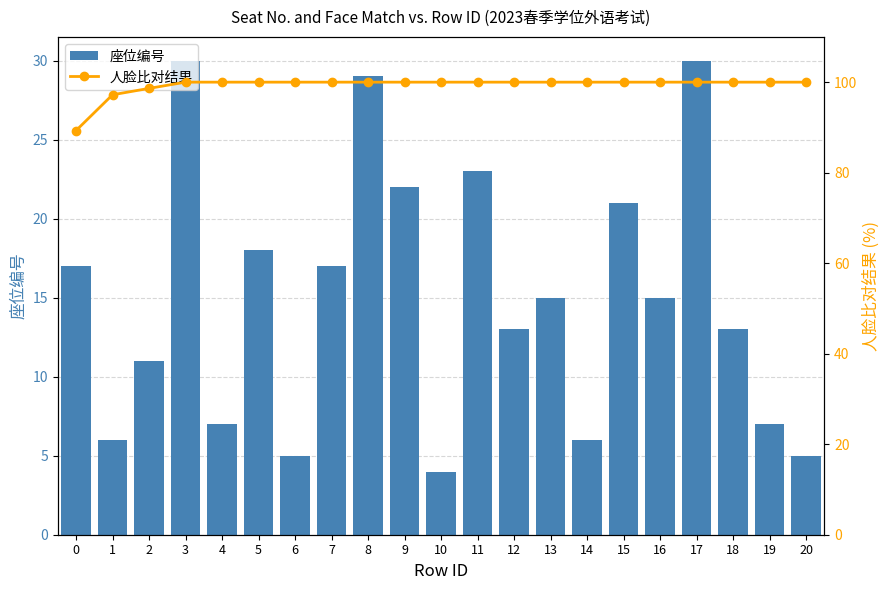

Between 4 and 14, which series saw the biggest shift?

座位编号